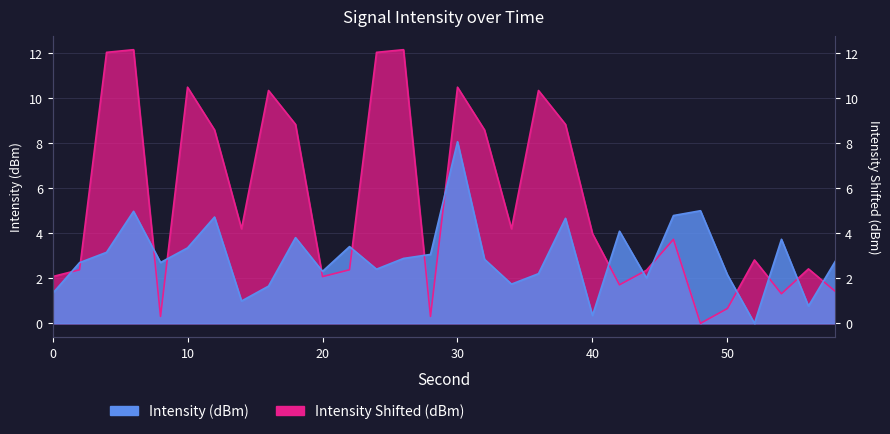

At which label does Intensity (dBm) reach its minimum?

52